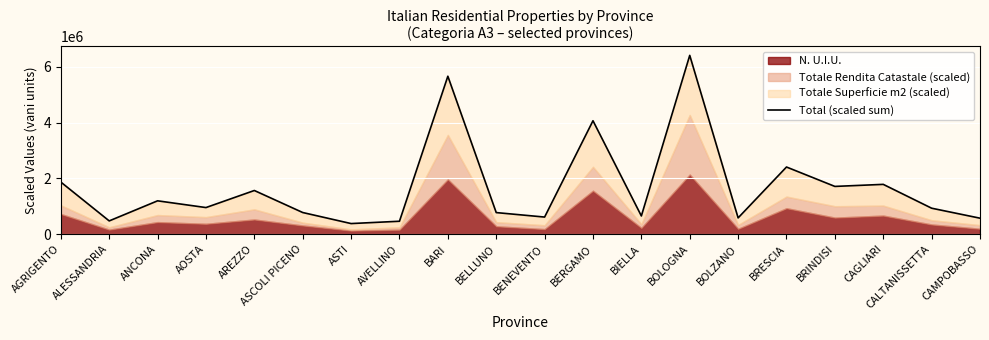

Rank the categories by value from highest to lowest.

BOLOGNA, BARI, BERGAMO, BRESCIA, AGRIGENTO, CAGLIARI, BRINDISI, AREZZO, ANCONA, AOSTA, CALTANISSETTA, ASCOLI PICENO, BELLUNO, BIELLA, BENEVENTO, BOLZANO, CAMPOBASSO, ALESSANDRIA, AVELLINO, ASTI